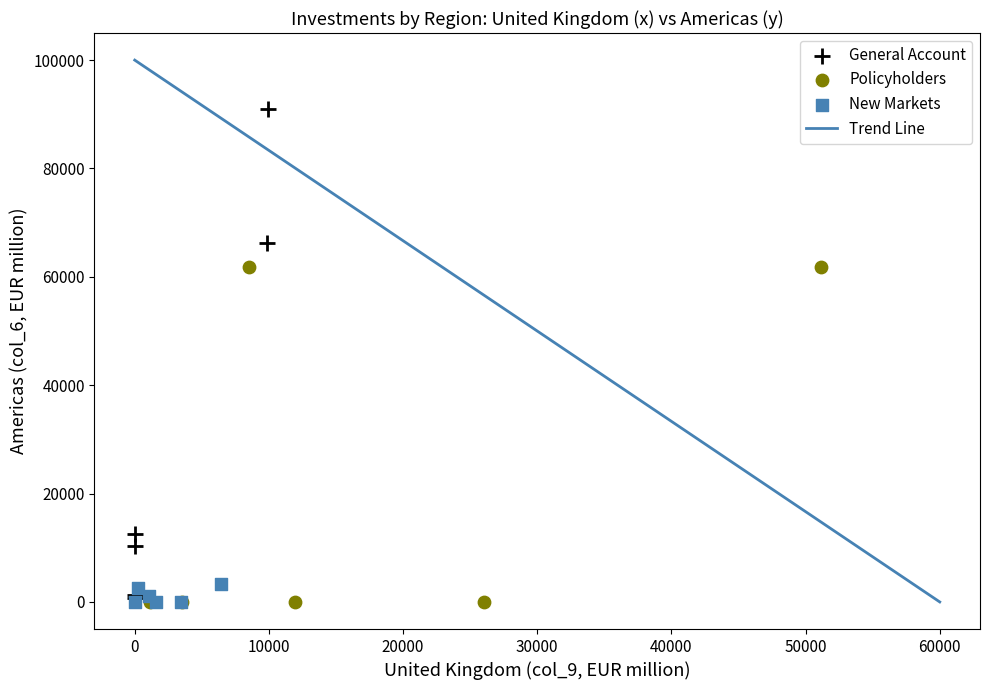

Which series reaches the maximum Y coordinate?

General Account